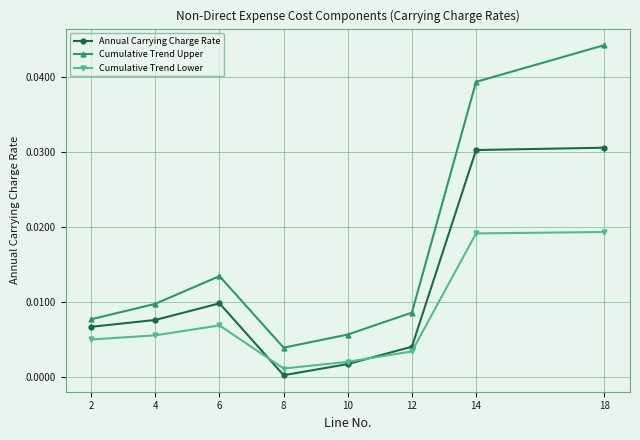

In Annual Carrying Charge Rate, how many points are higher than both neighbors (excluding endpoints)?

1